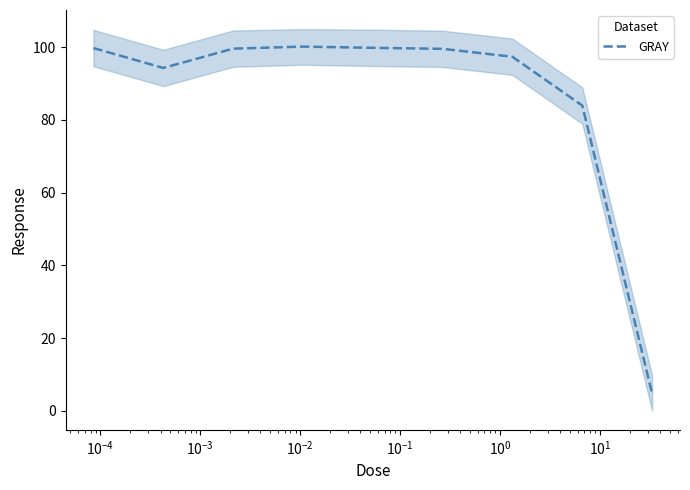

What is the maximum value for GRAY?

100.2